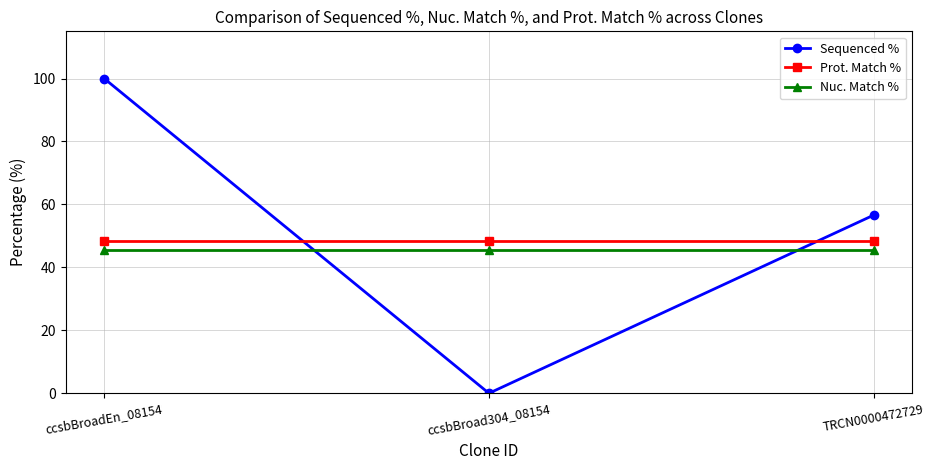

Reading right to left, extract all data points from this chart.

Sequenced %: 56.6	0.0	100.0
Prot. Match %: 48.3	48.3	48.3
Nuc. Match %: 45.6	45.6	45.6